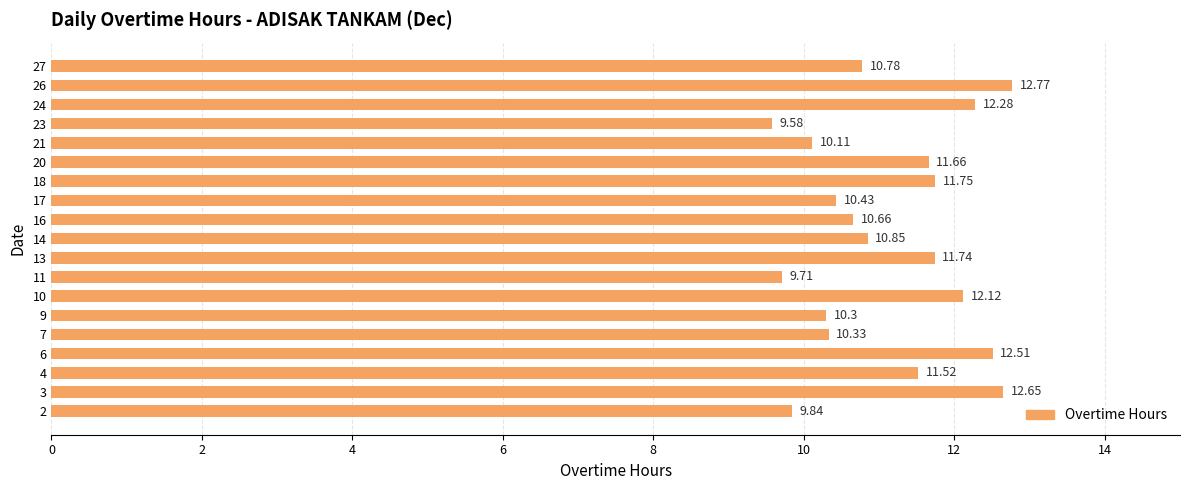

True or false: the data shows 3.9 at 14.

False